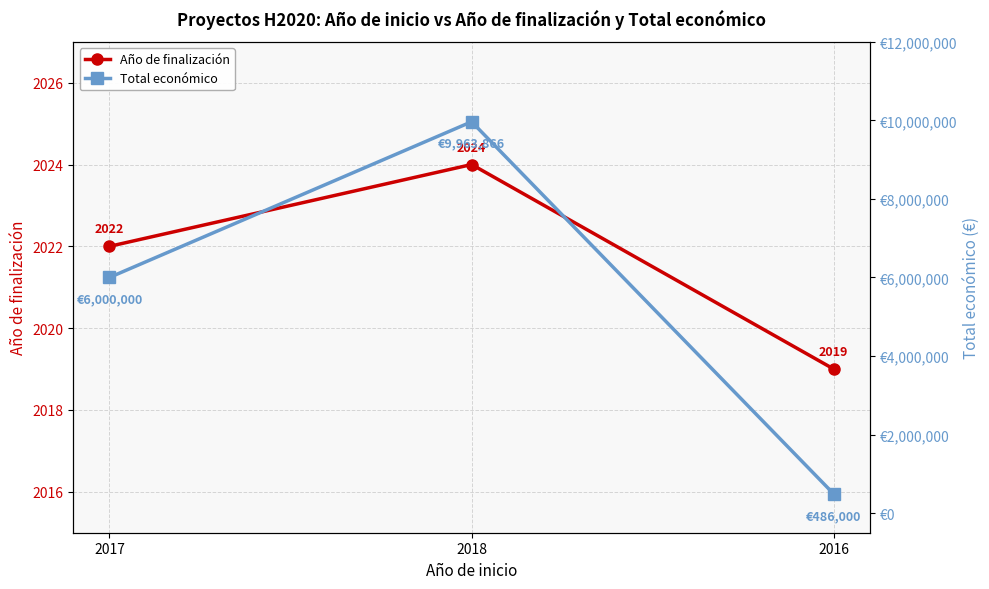

How many data points in Total económico are less than 6000000?

1